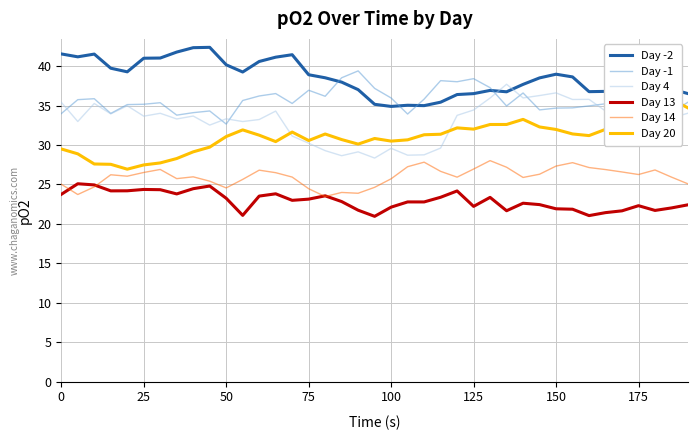

Is this an area chart (filled region under the line)?

No